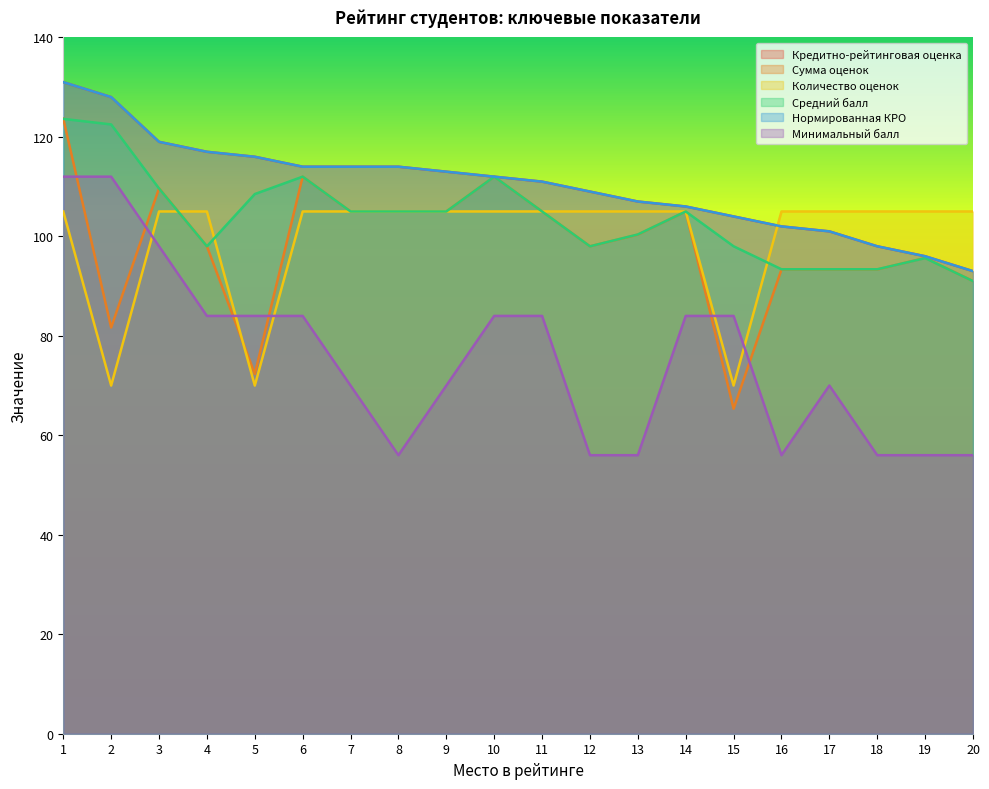

What is the difference between the maximum and minimum values in the Сумма оценок series?

58.3